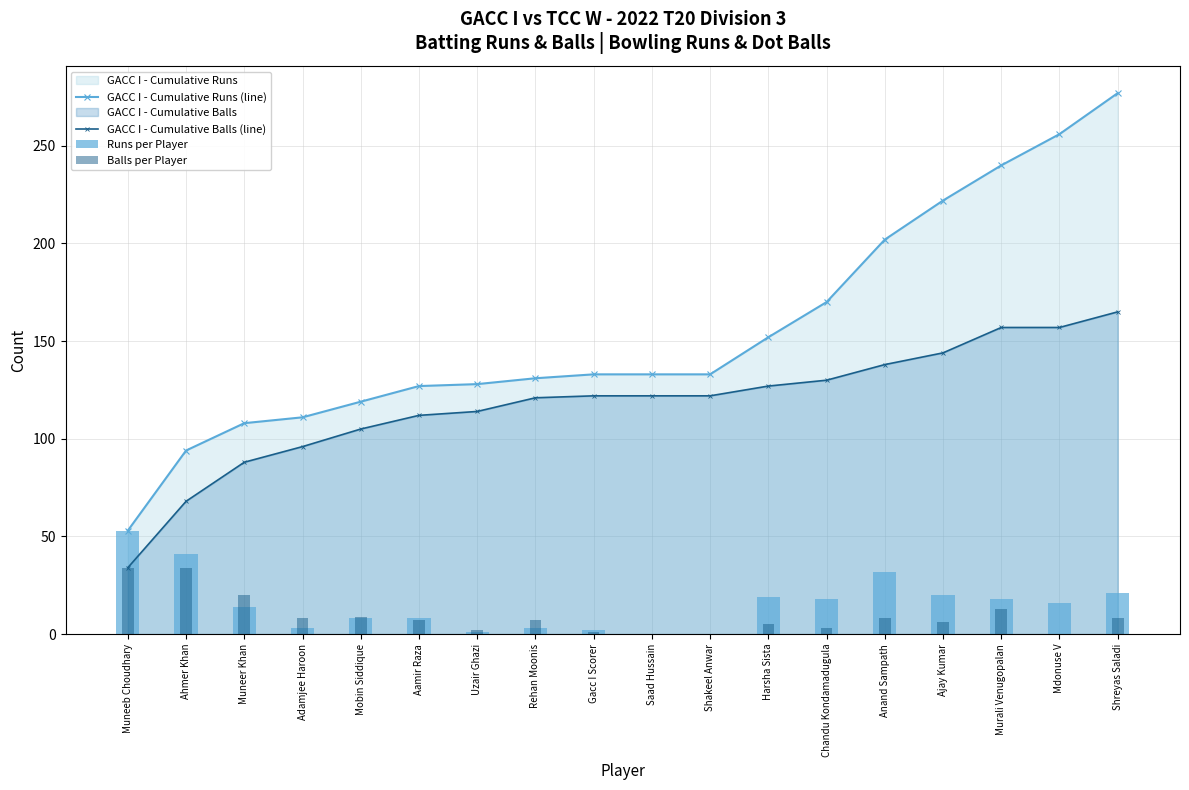

What is the label of the 10th bar from the right?

Gacc I Scorer